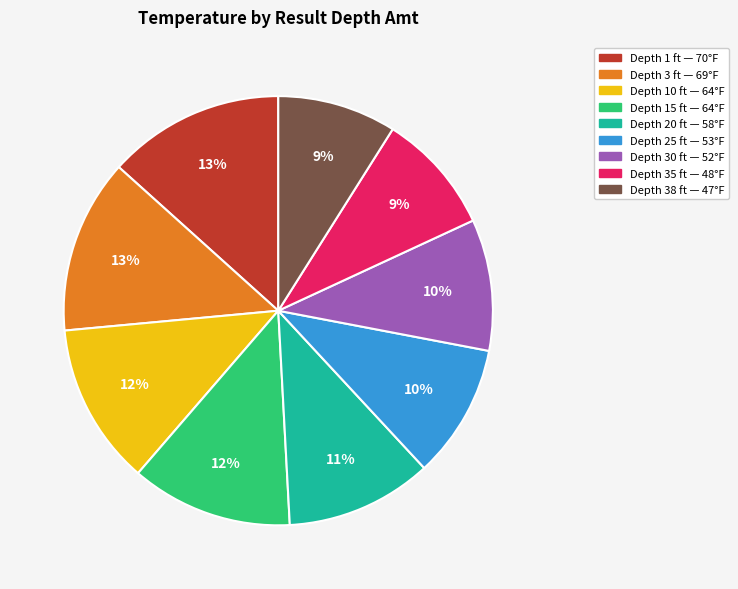

To the nearest percent, what is the average slice percentage?

11%